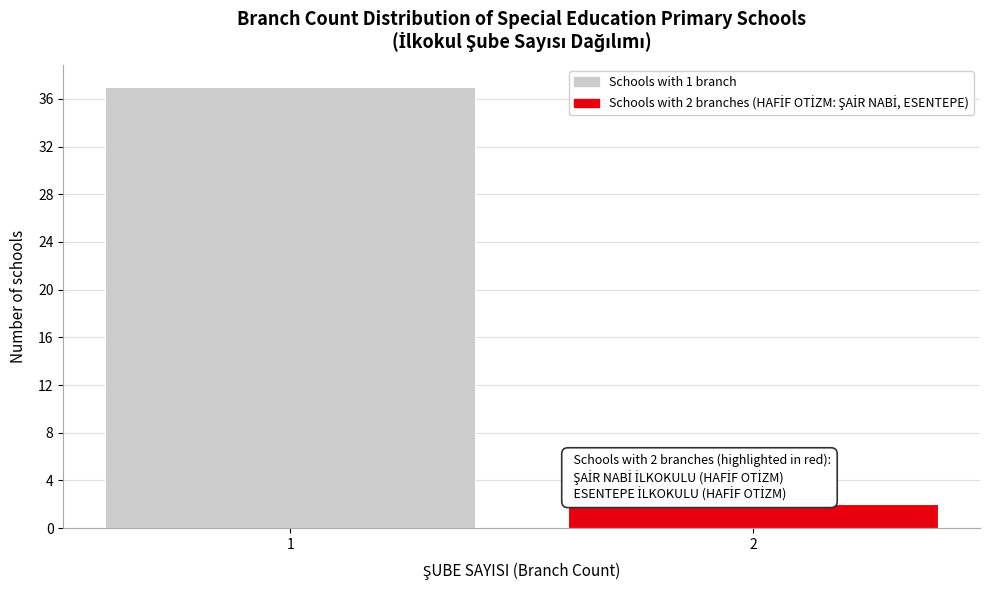

Reading right to left, list all the values displayed in this chart.

2	37